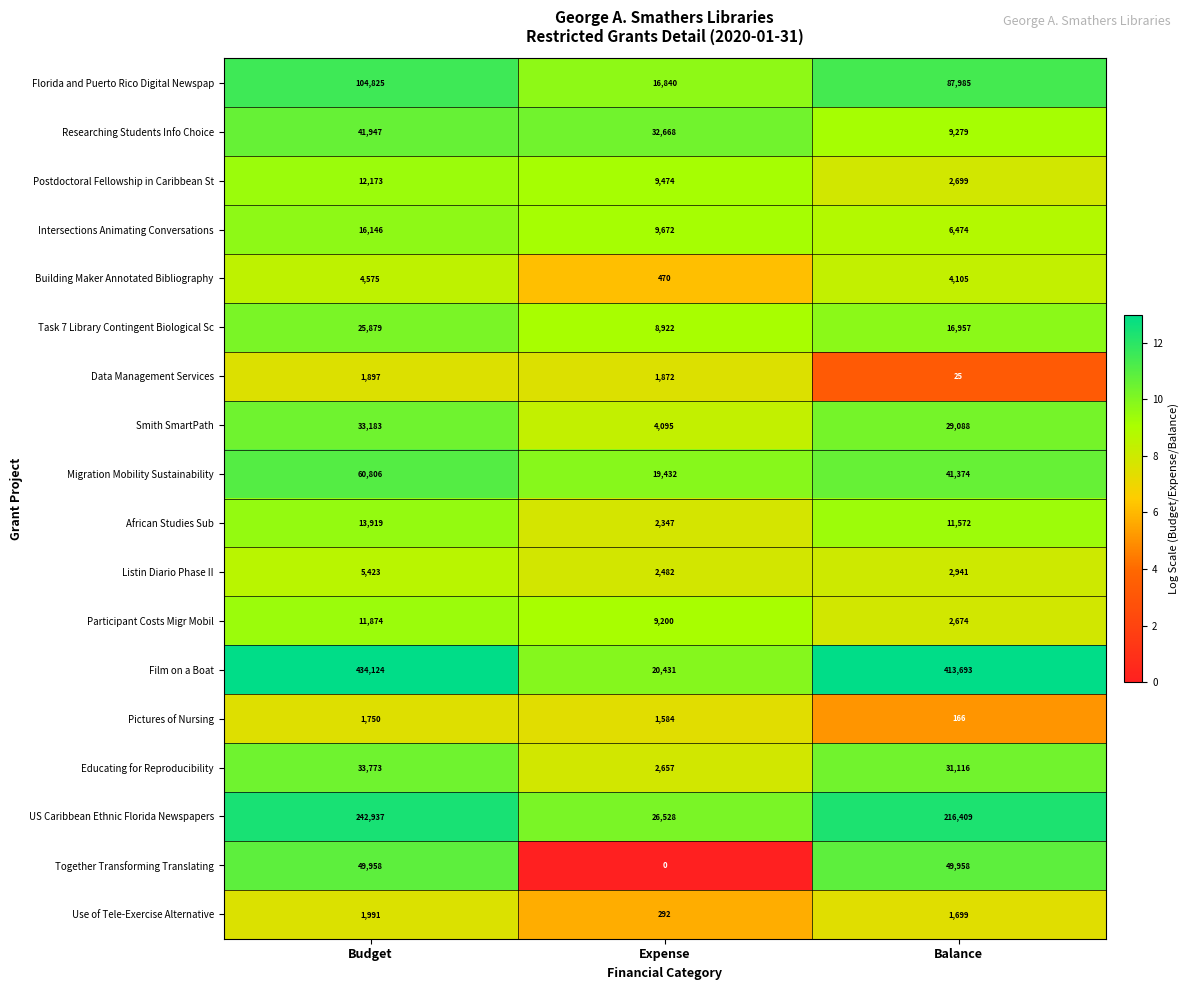

What is the maximum value for Use of Tele-Exercise Alternative?

1991